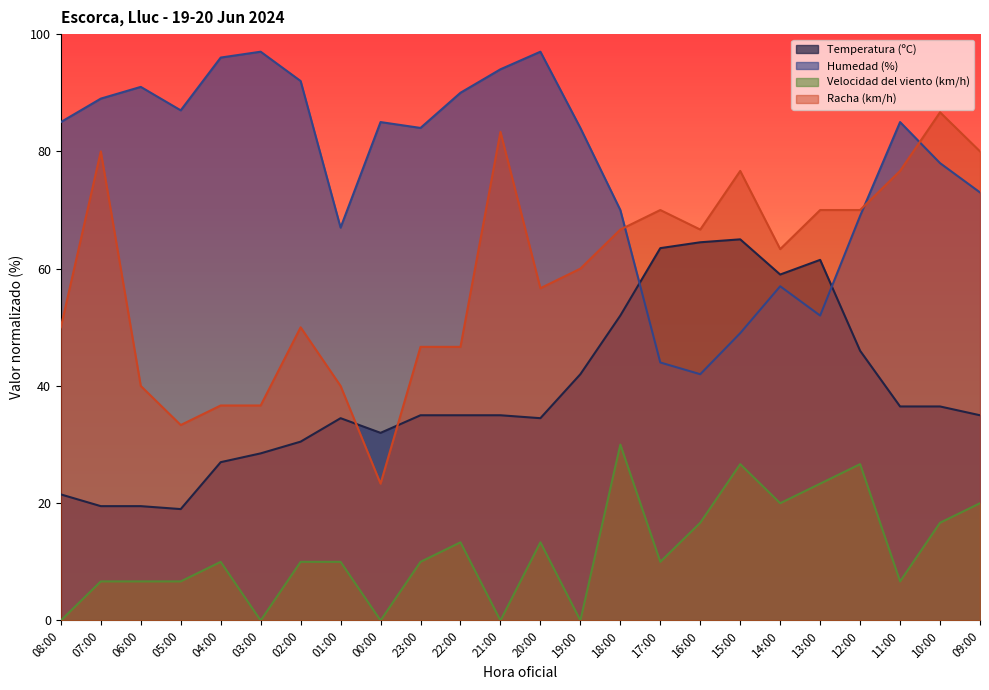

Between which two adjacent categories do Temperatura (ºC) and Humedad (%) first intersect?

18:00 and 17:00